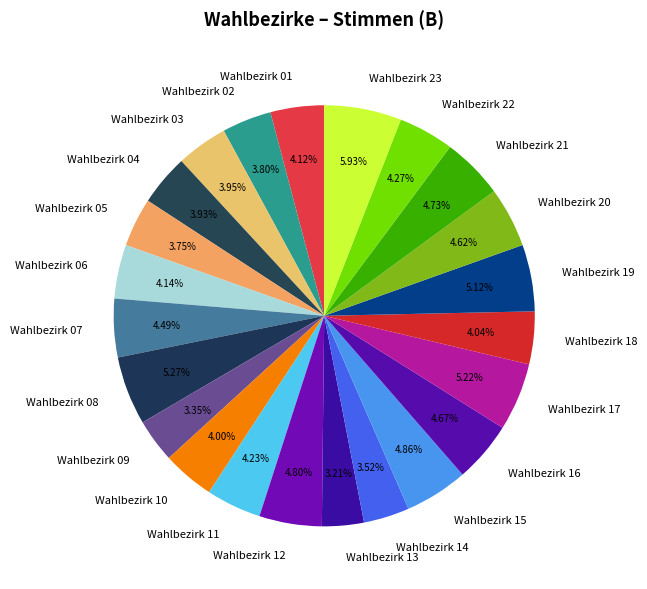

Is there any slice that represents more than half of the pie?

No